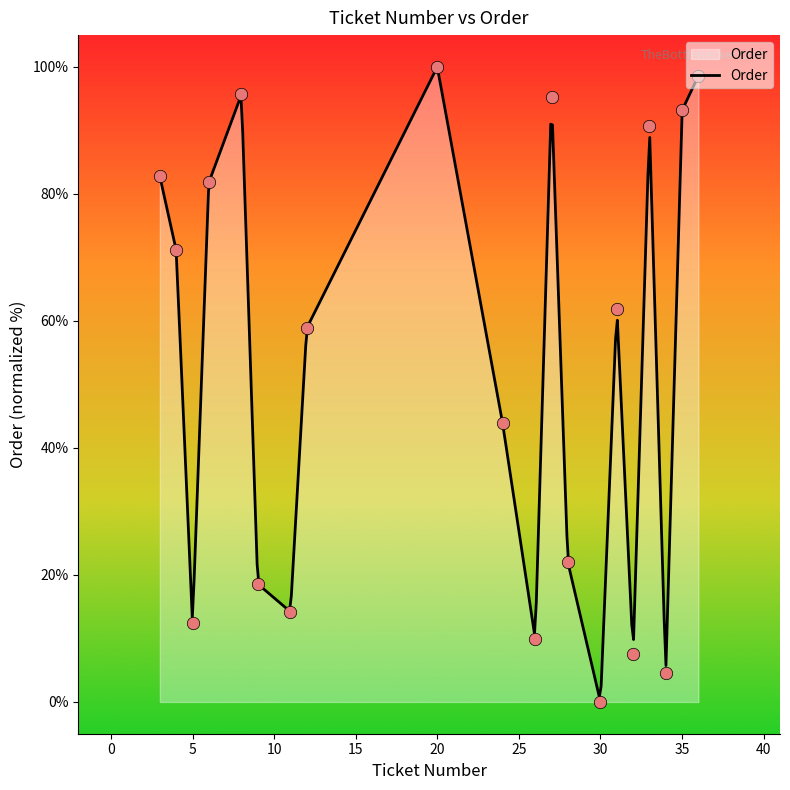

Which has a higher value, 32 or 3?

3